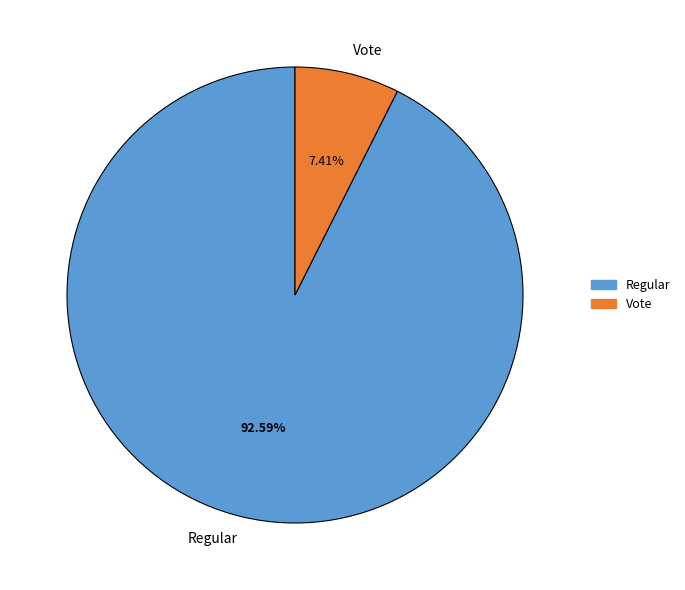

Is it true that Regular is 93% of the pie?

True